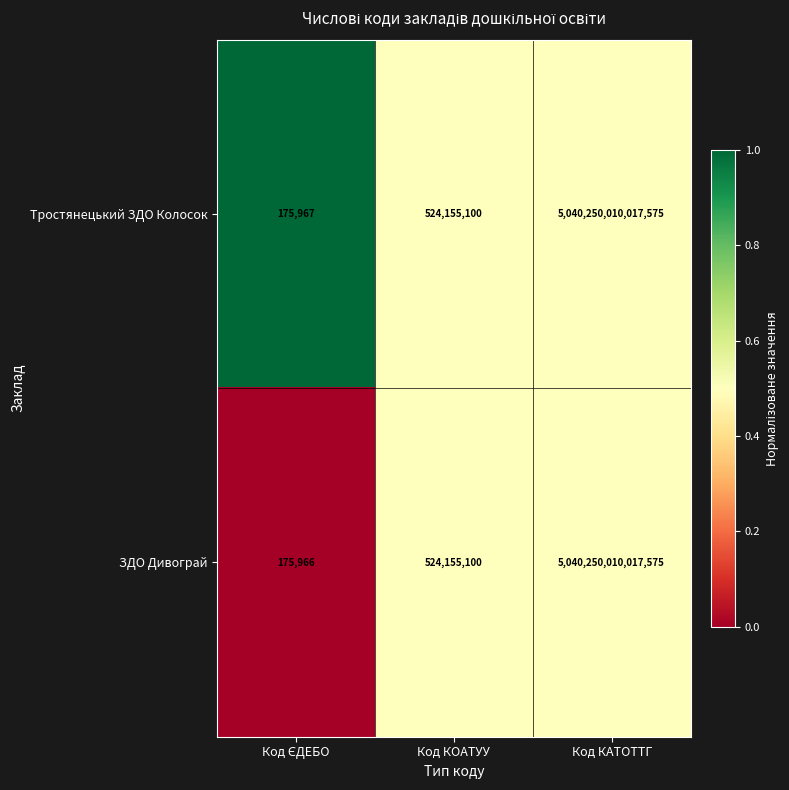

Which label corresponds to the largest value in the chart?

Код КАТОТТГ